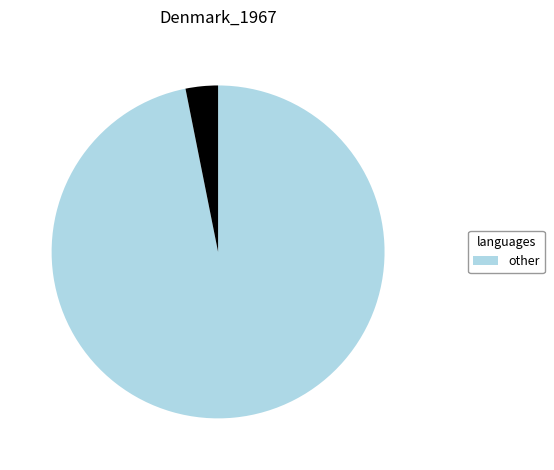

Is there any slice that represents more than half of the pie?

Yes